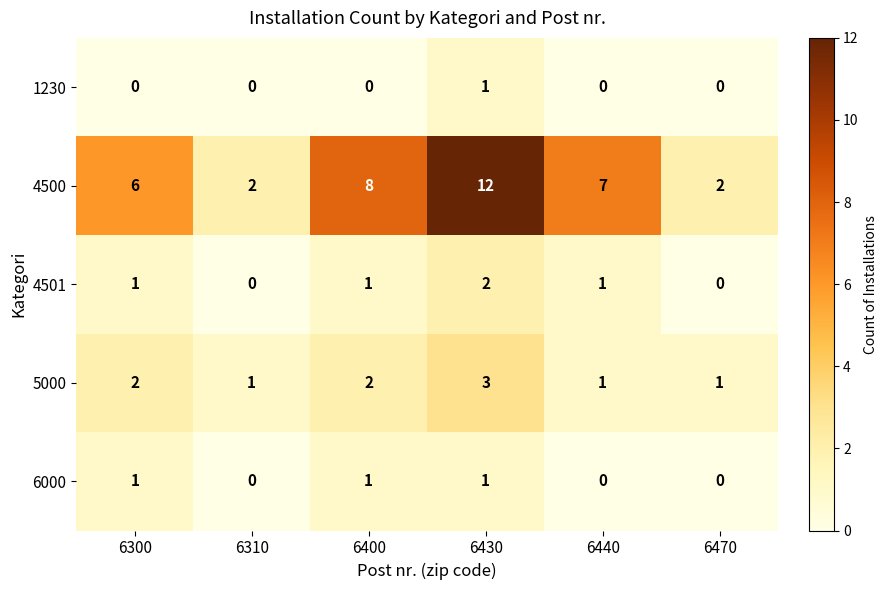

Which series has the widest spread of values?

4500